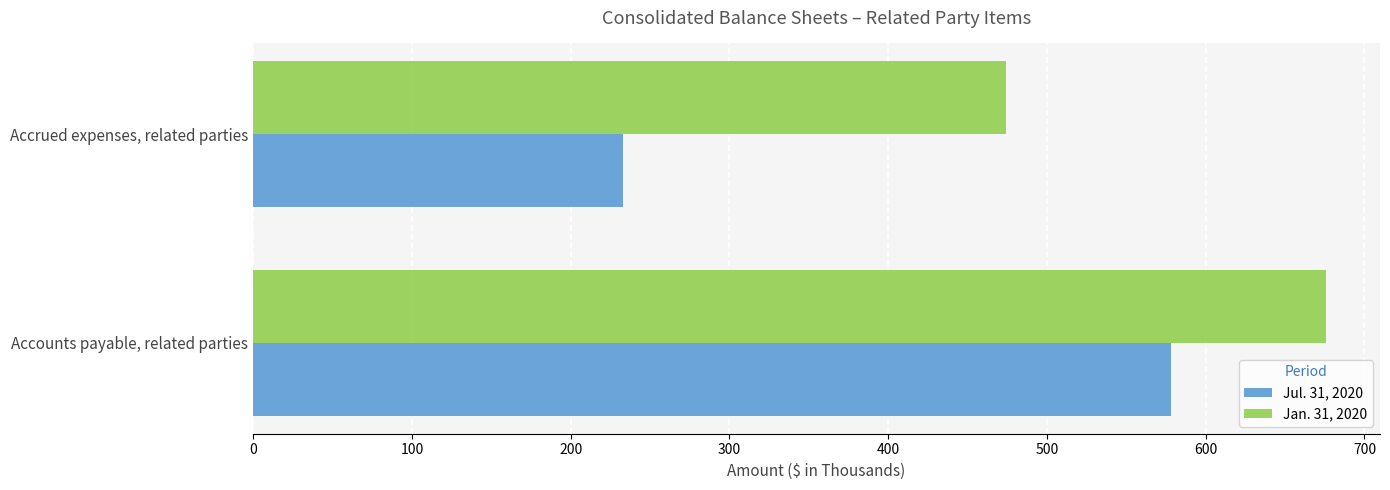

What are all the series names shown in the legend?

Jul. 31, 2020, Jan. 31, 2020